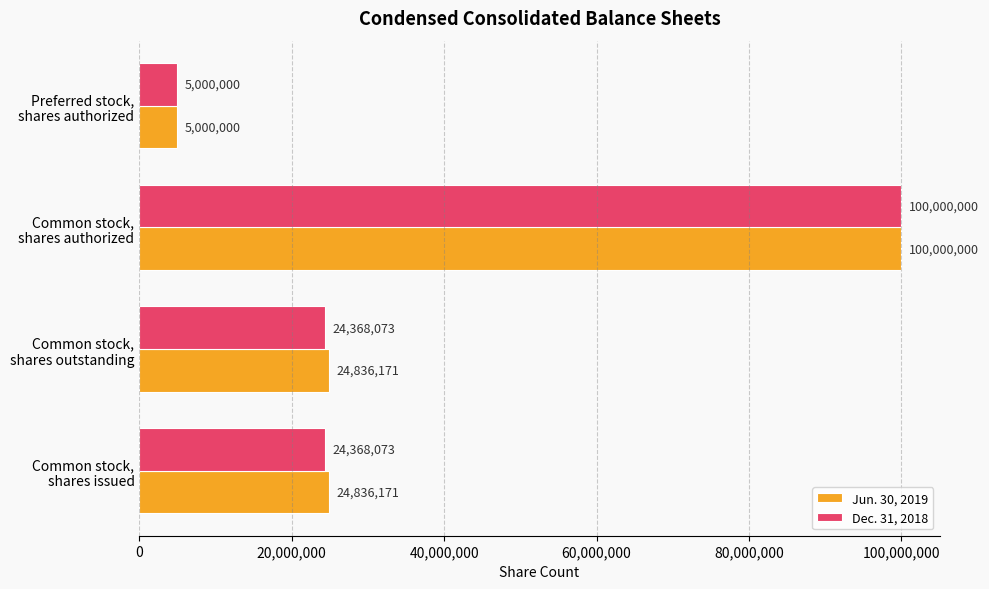

Rank the series by their average value, from lowest to highest.

Dec. 31, 2018, Jun. 30, 2019